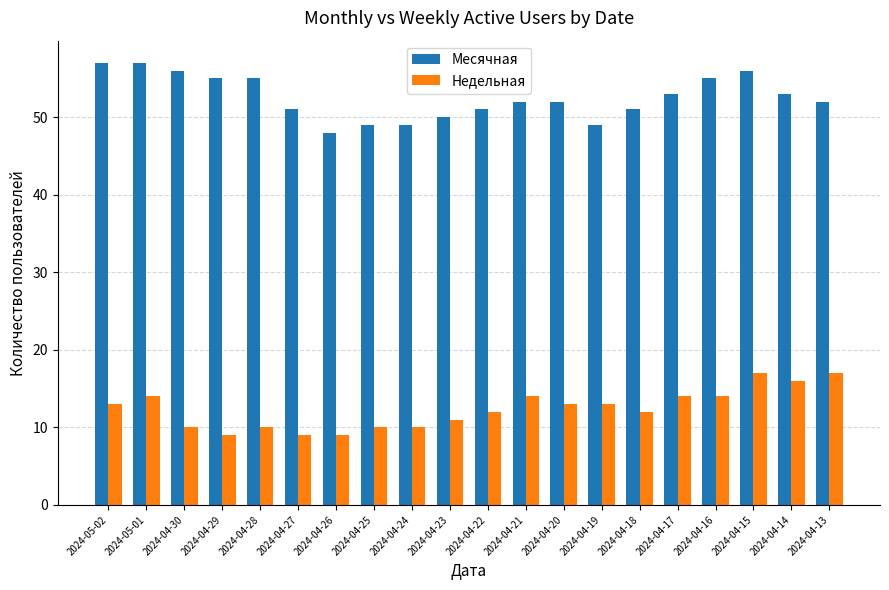

What is the smallest value displayed?

9